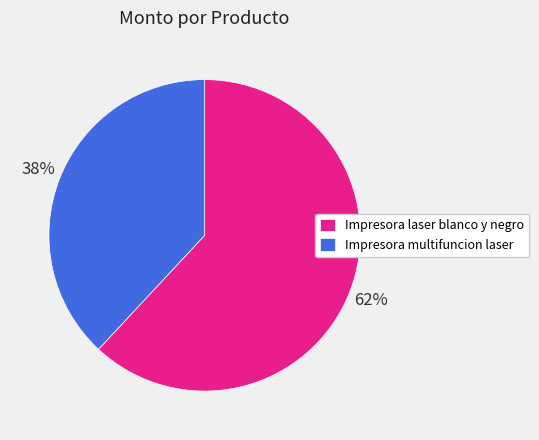

To the nearest percent, what percentage of the pie is Impresora laser blanco y negro?

62%